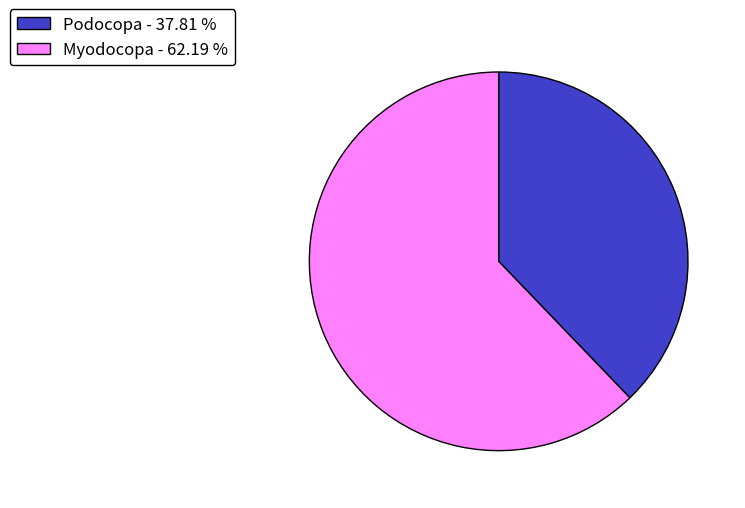

How many segments does this pie chart have?

2